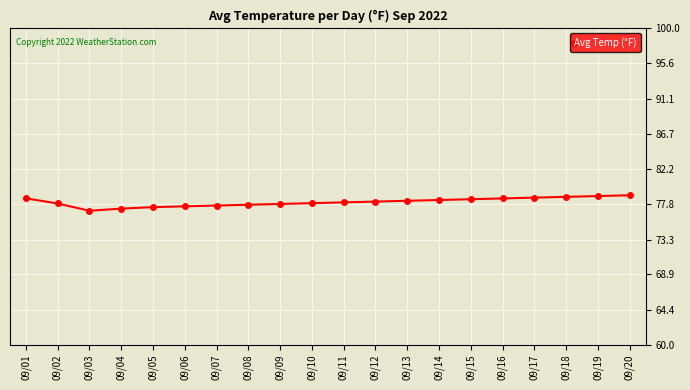

What is the maximum value shown in the chart?

78.9